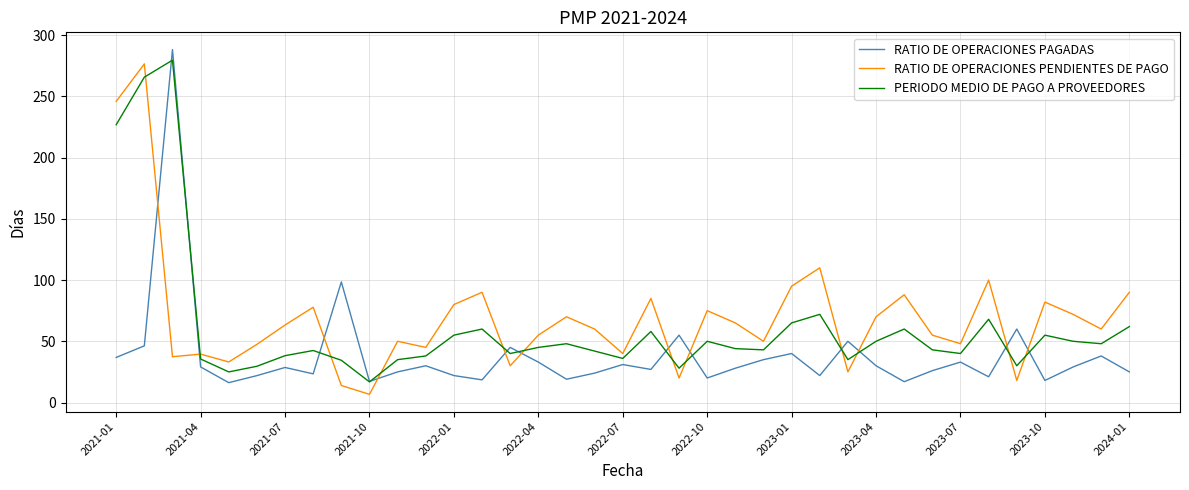

What is the minimum value shown in the chart?

6.7